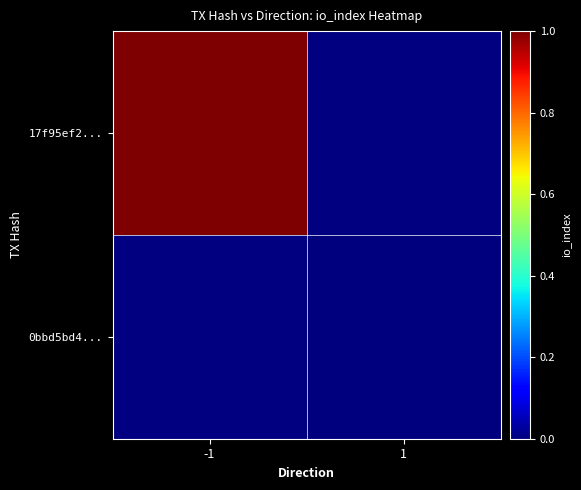

Which label corresponds to the largest value in the chart?

-1